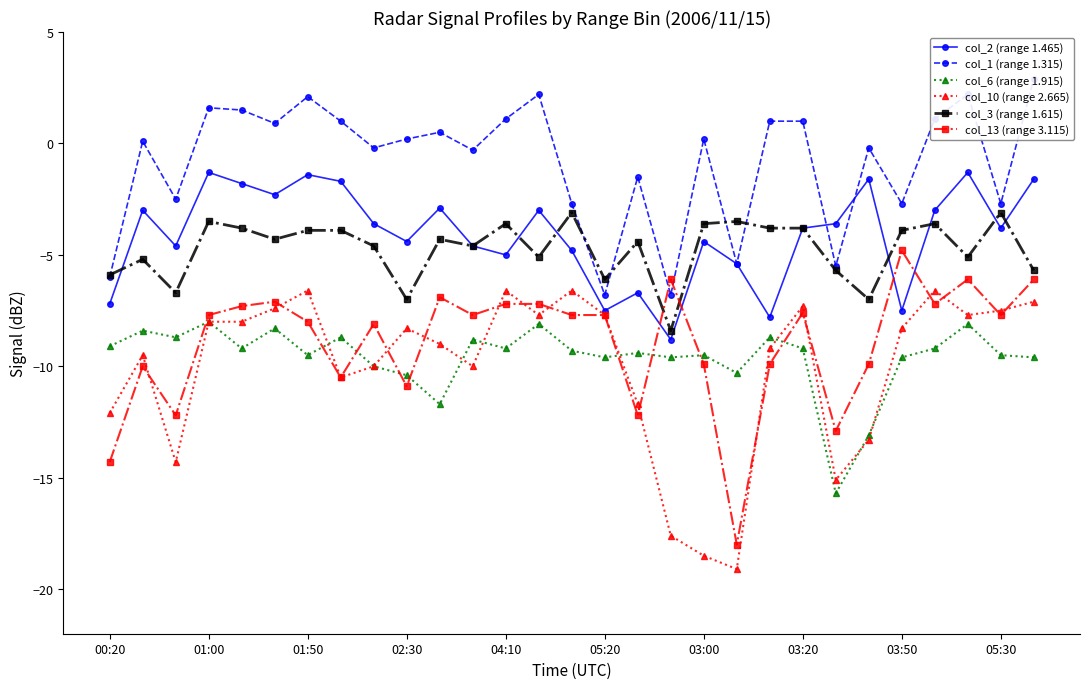

True or false: col_13 (range 3.115) has a value of -10.9 at 02:30.

True